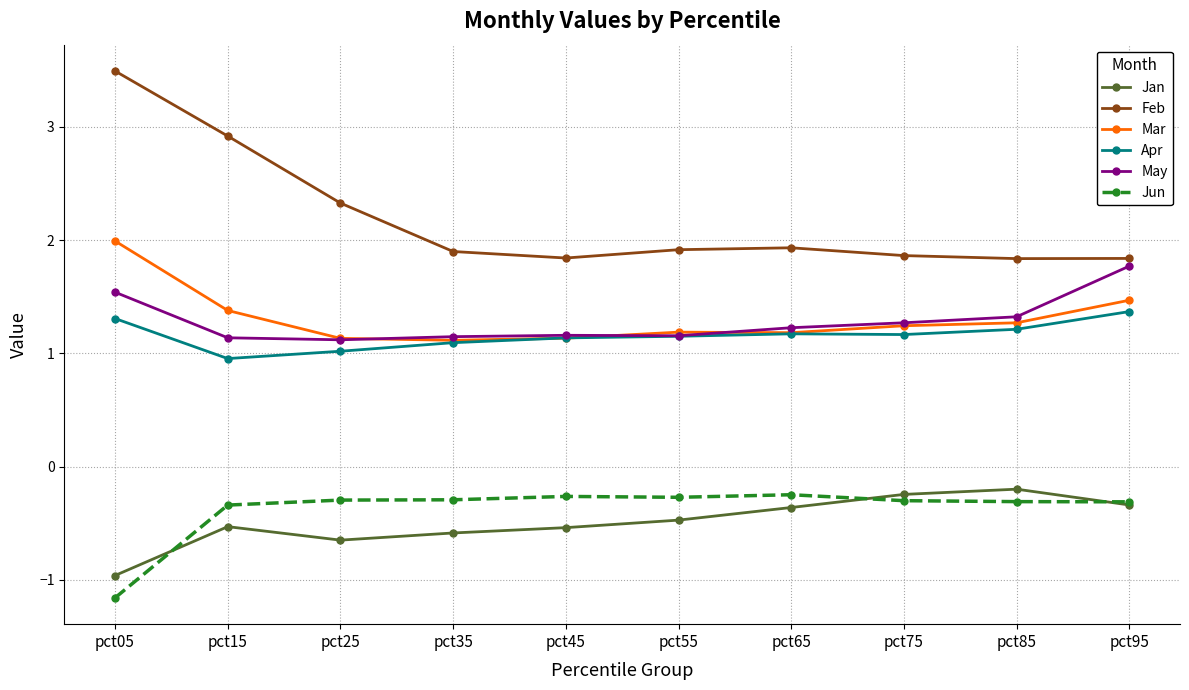

True or false: Apr and Jun intersect in this chart.

False